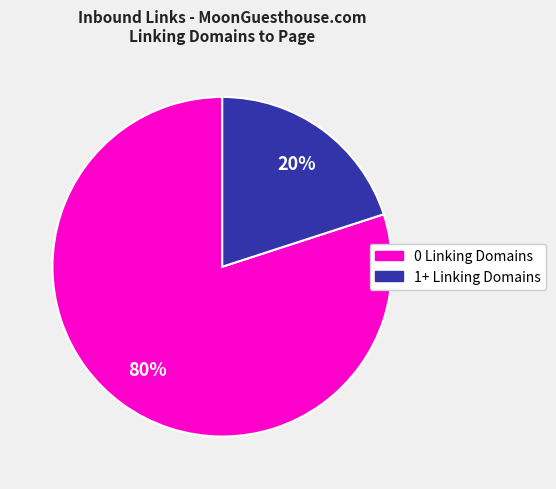

Does any single category account for the majority?

Yes